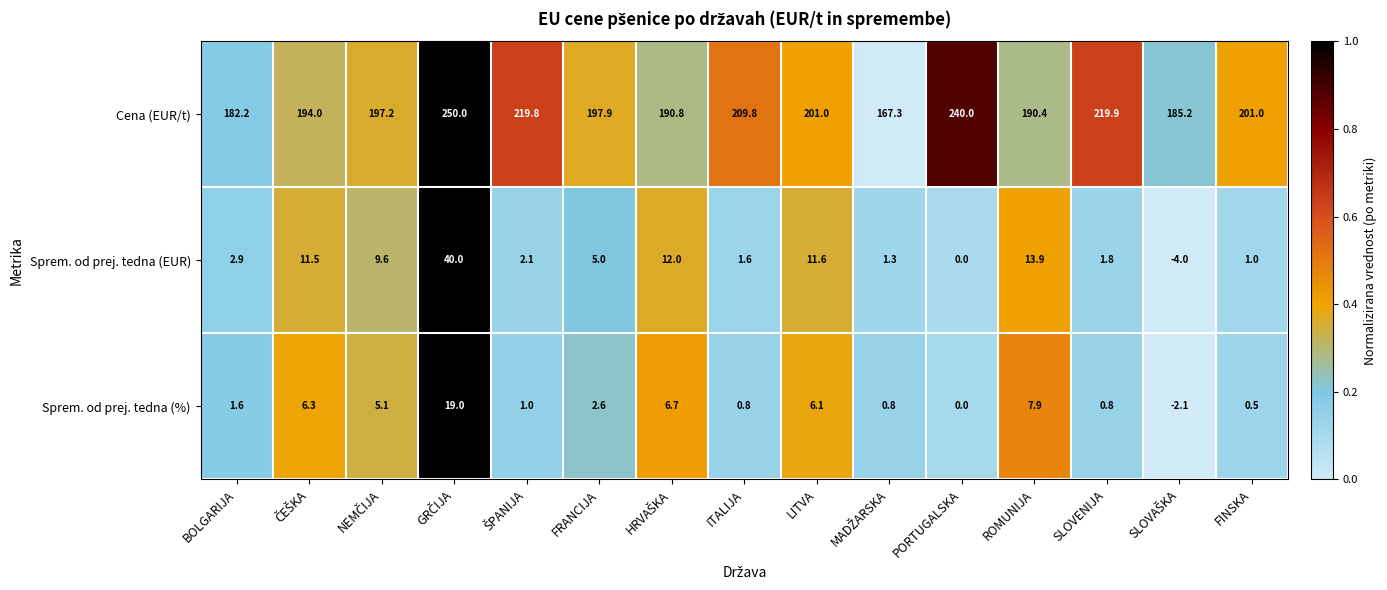

At FINSKA, list the series in order from largest to smallest.

Cena (EUR/t), Sprem. od prej. tedna (EUR), Sprem. od prej. tedna (%)